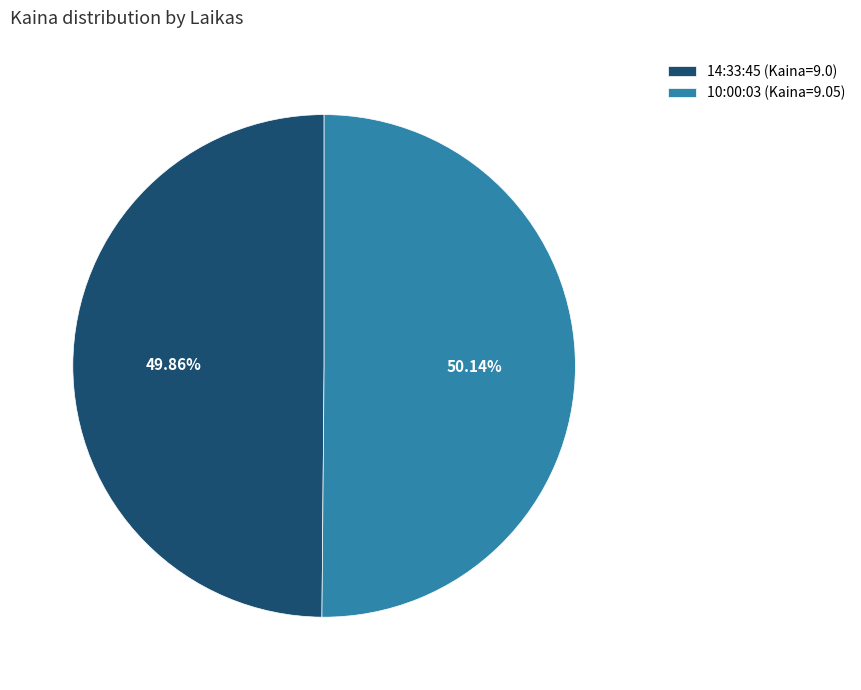

To the nearest percent, what is the combined percentage of 14:33:45 and 10:00:03?

100%